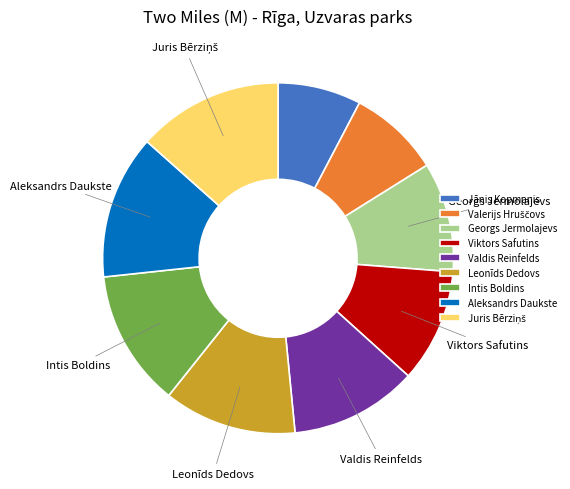

How many segments does this pie chart have?

9